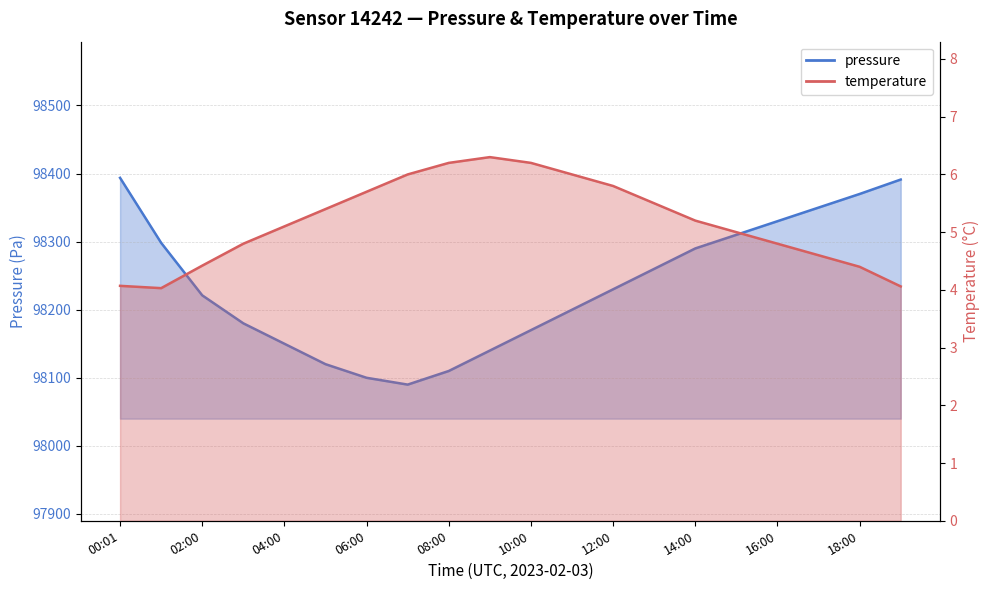

How many distinct data groups are displayed?

2